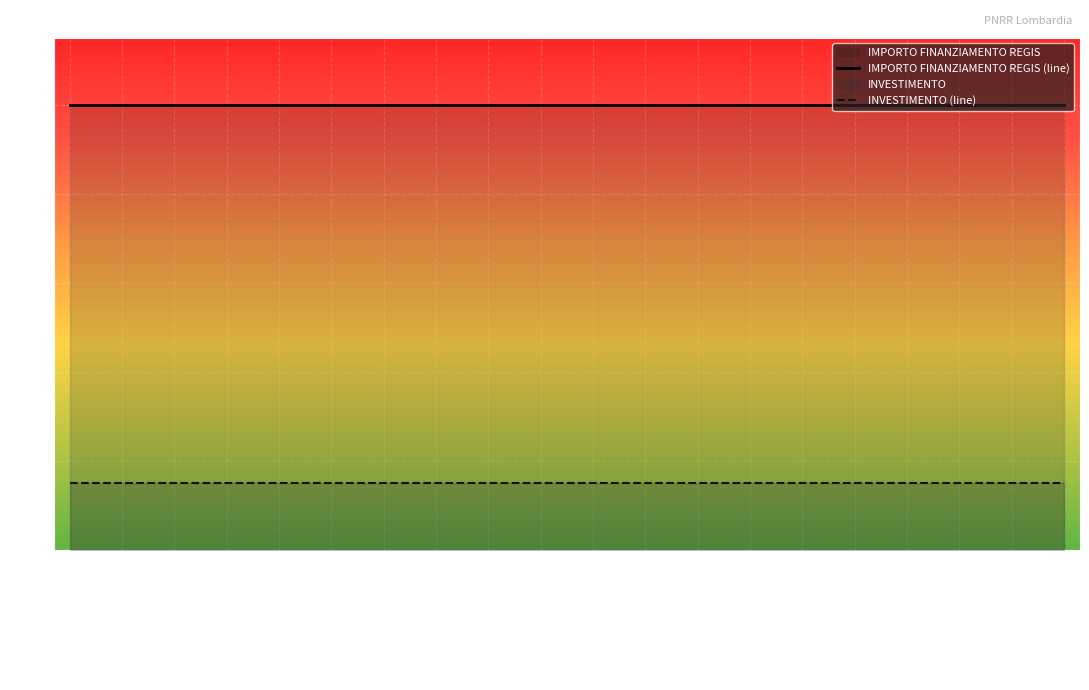

List the series in order of their peak value, highest first.

IMPORTO FINANZIAMENTO REGIS (line), INVESTIMENTO (line)